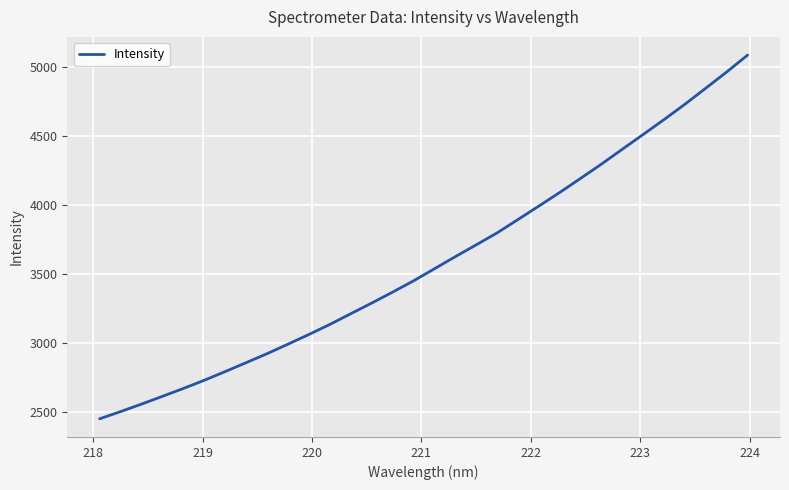

What is the difference between the second highest and second lowest values?

2461.2